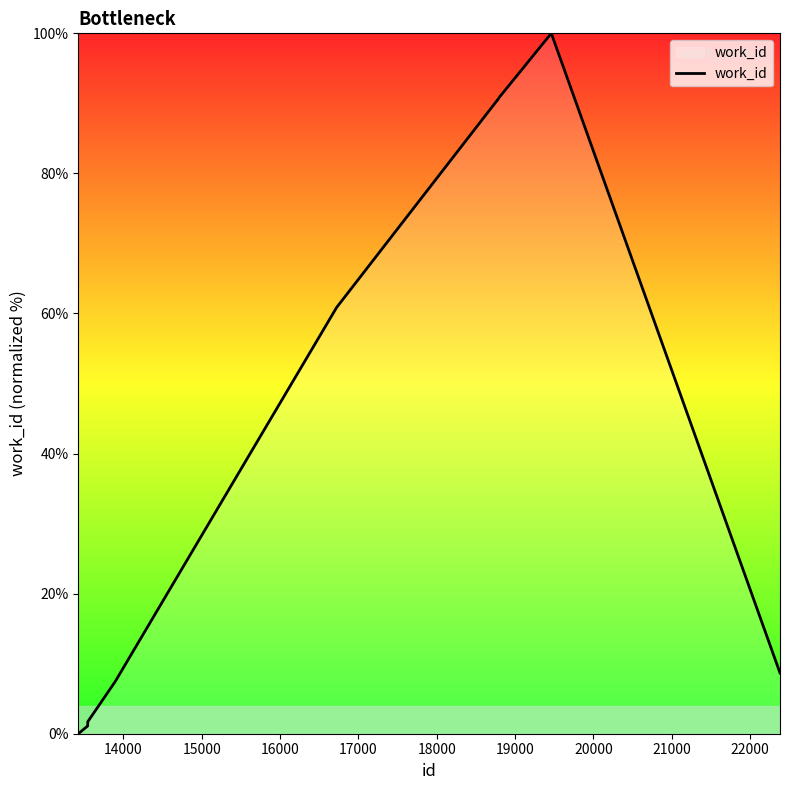

What is the maximum value shown in the chart?

100.0